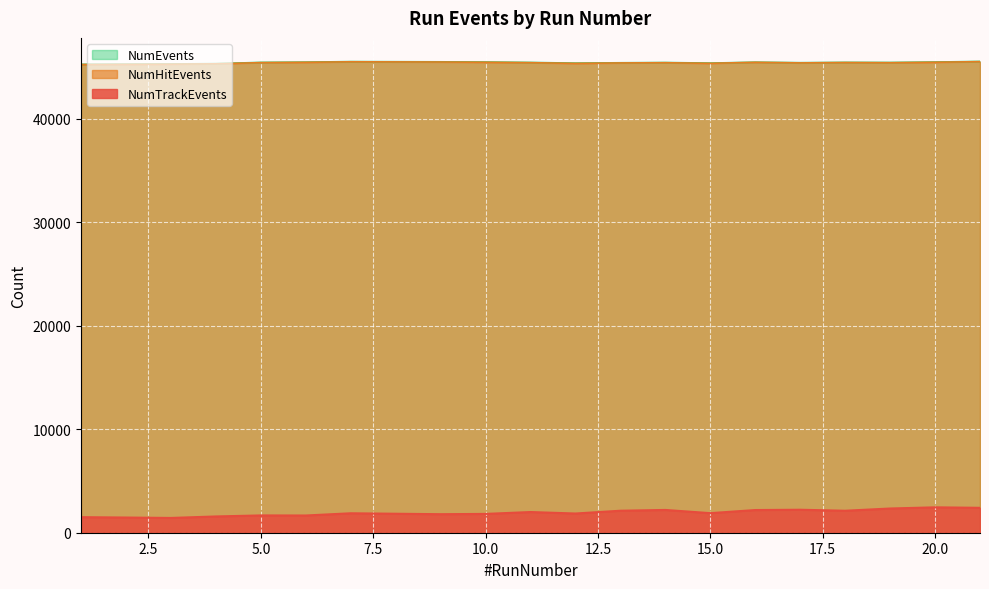

What is the total value across all series at 2?

92008